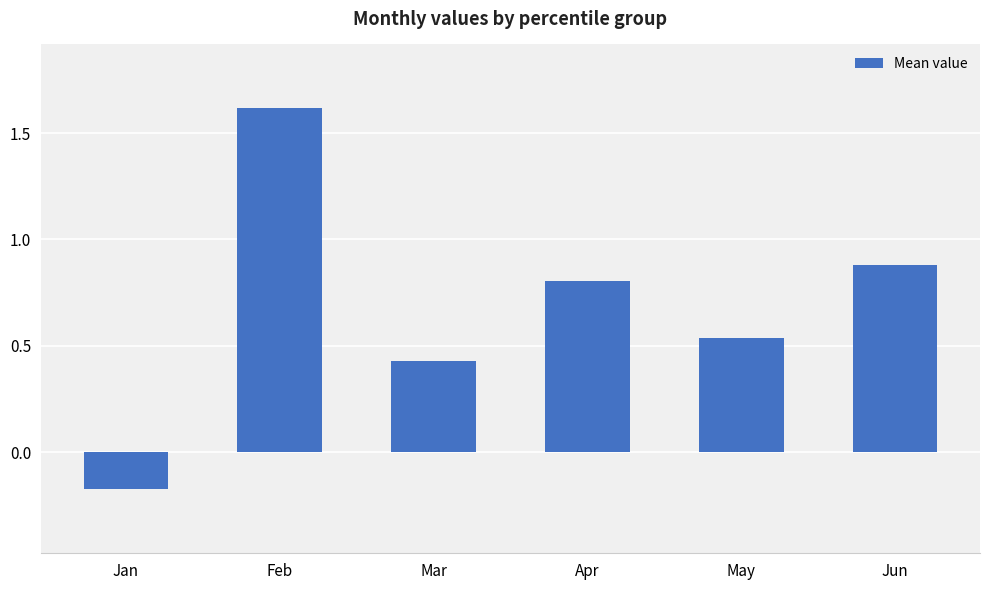

Is it true that the value at May is 0.9?

False